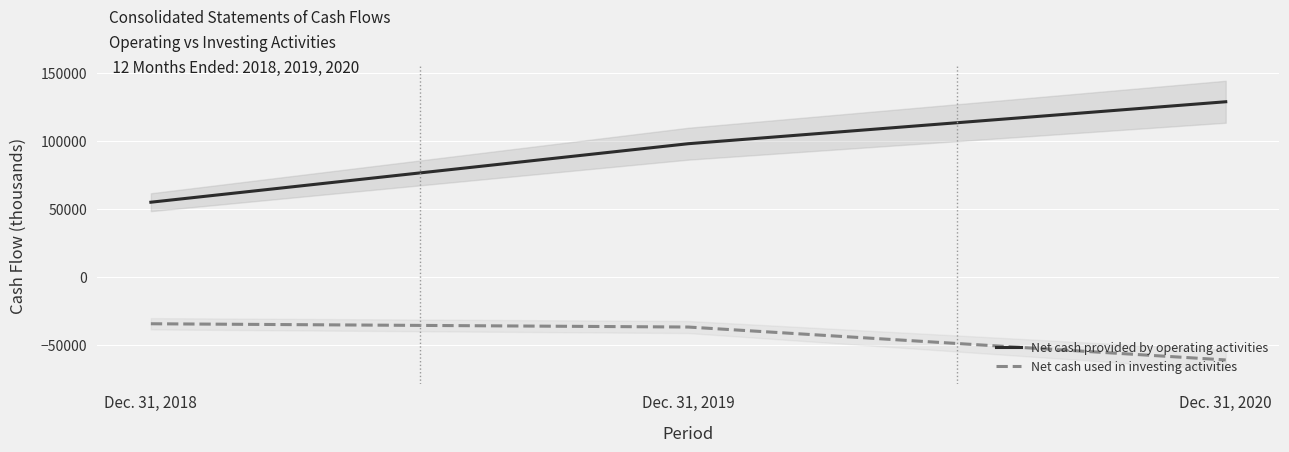

What is the difference between the Net cash provided by operating activities values at Dec. 31, 2019 and Dec. 31, 2018?

43069